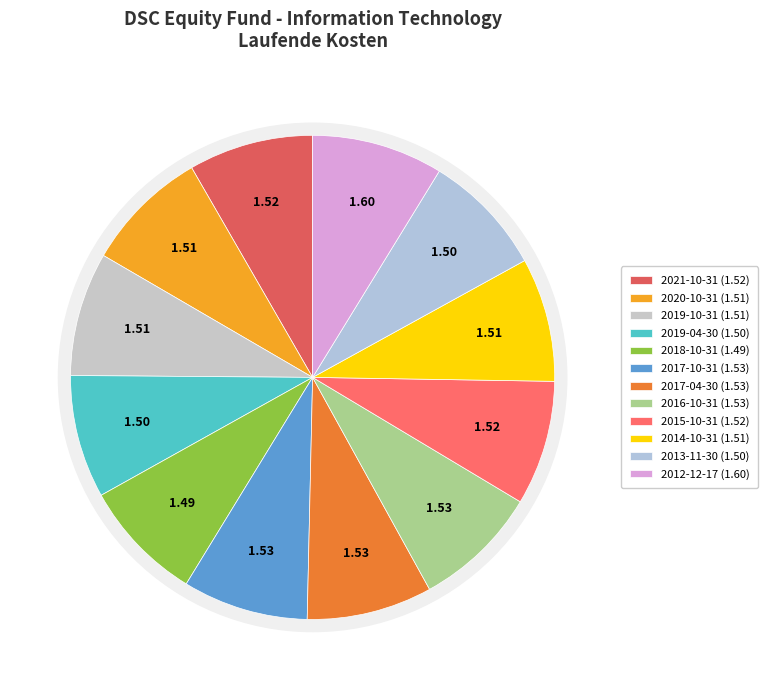

Between 2015-10-31 and 2017-10-31, which is larger?

2017-10-31